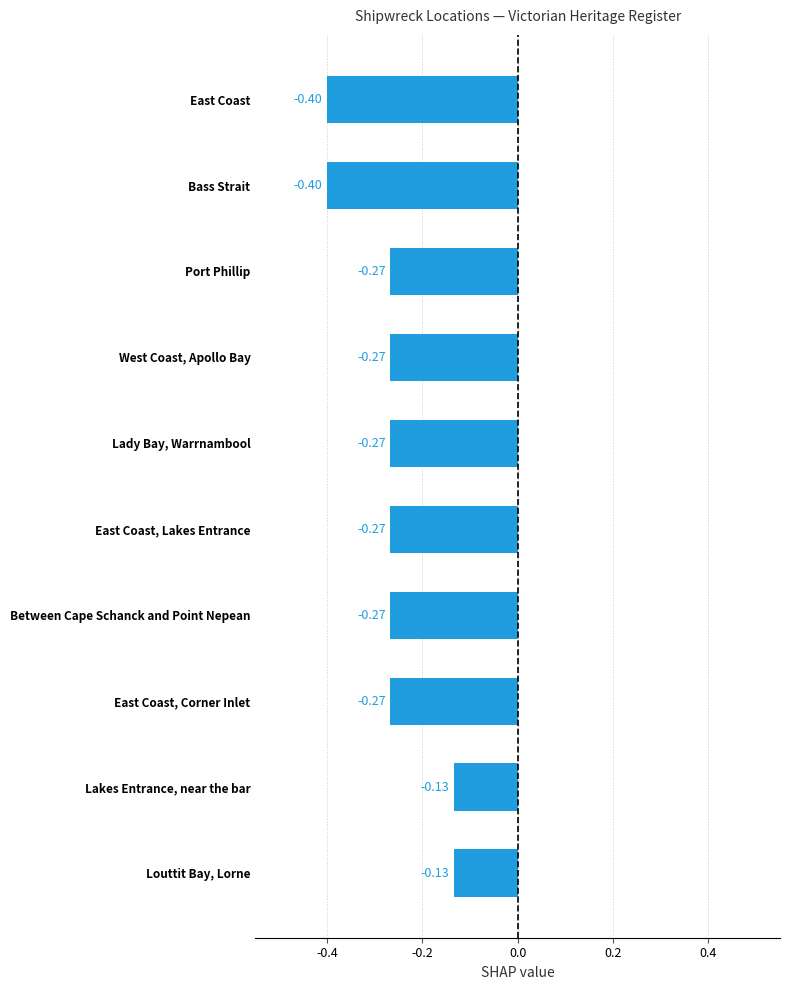

How many bars are there in total?

10